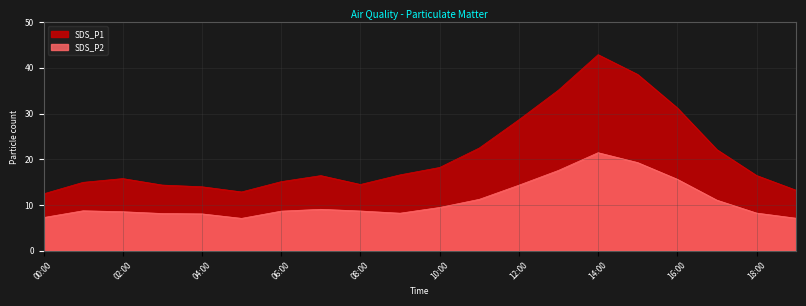

What is the total value across all series at 03:00?

22.5